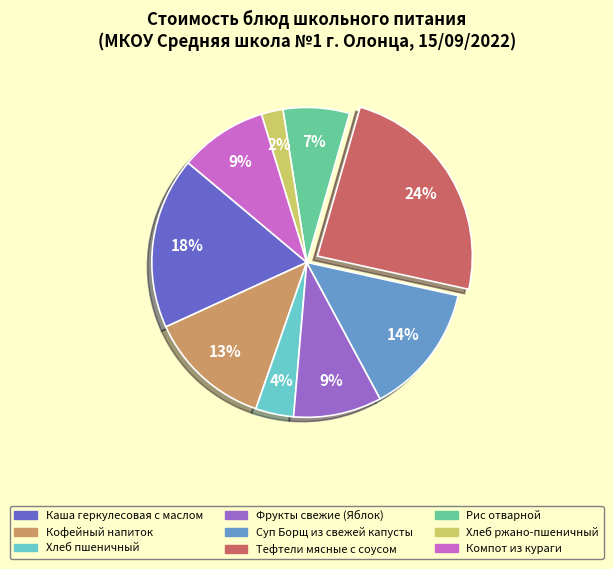

True or false: Кофейный напиток accounts for 13% of the total.

True